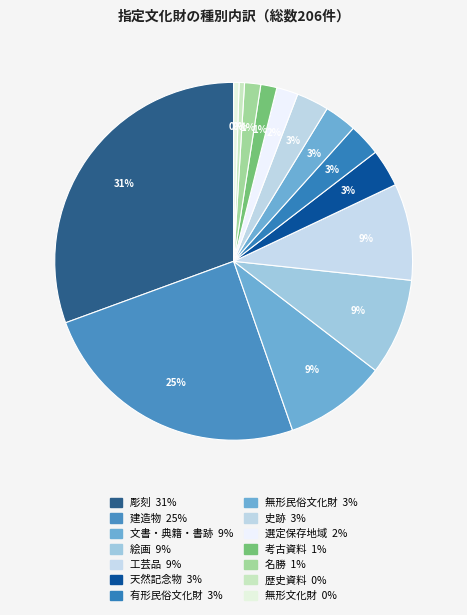

Approximately how many times larger is the value at 建造物 compared to 無形文化財?

51.0